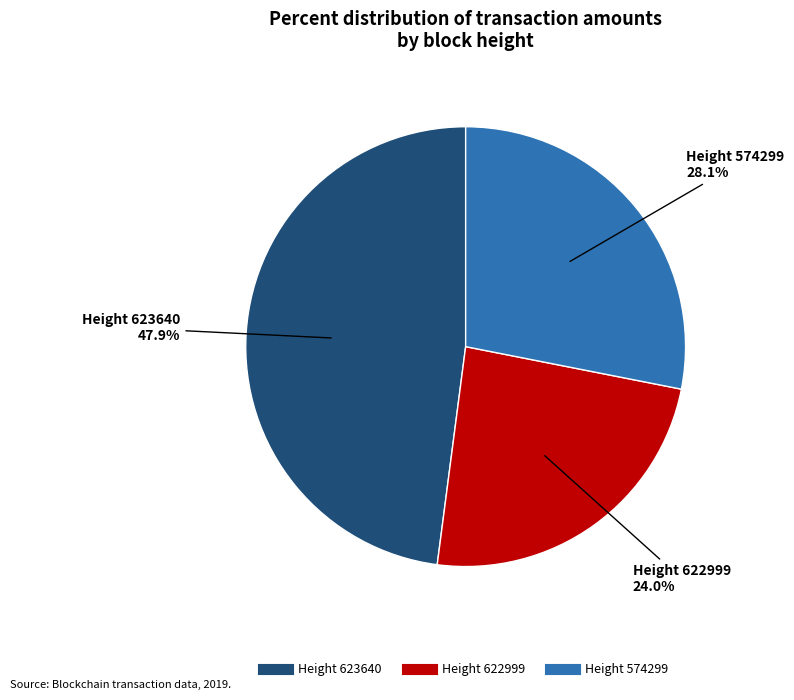

Is there a majority slice in this chart?

No